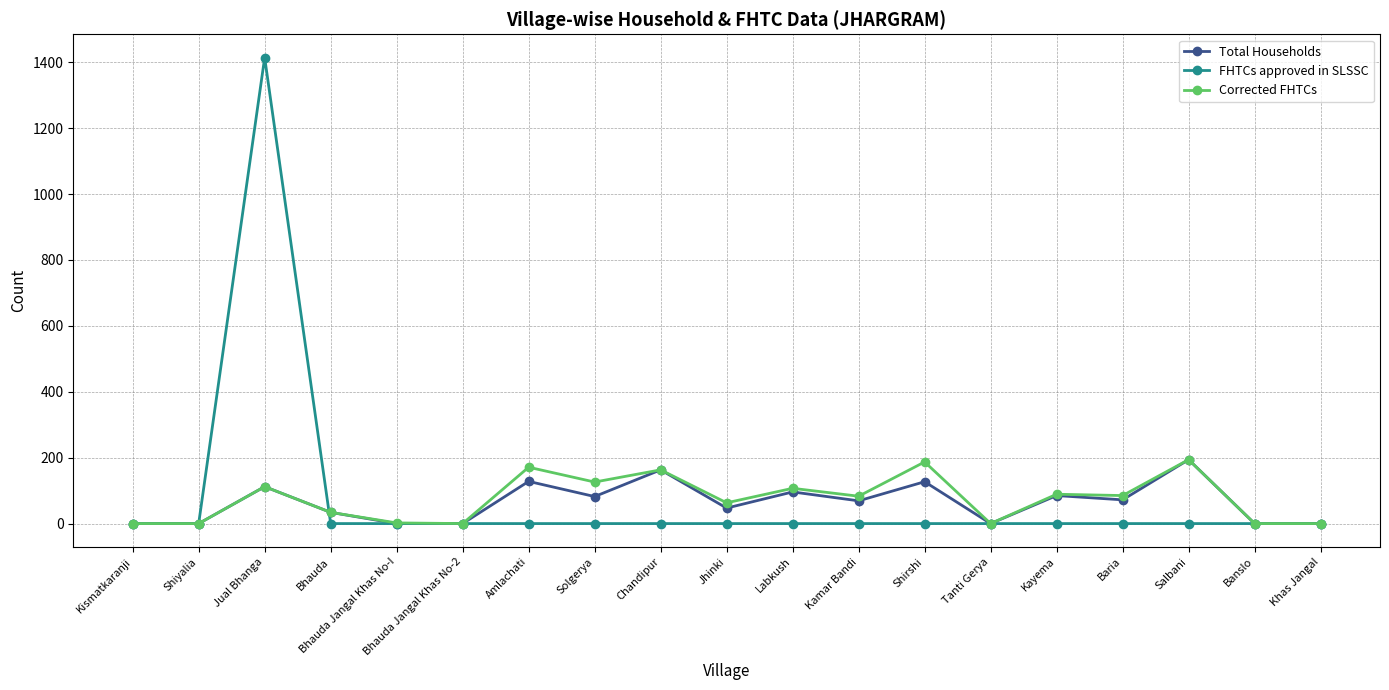

Is this an area chart (filled region under the line)?

No